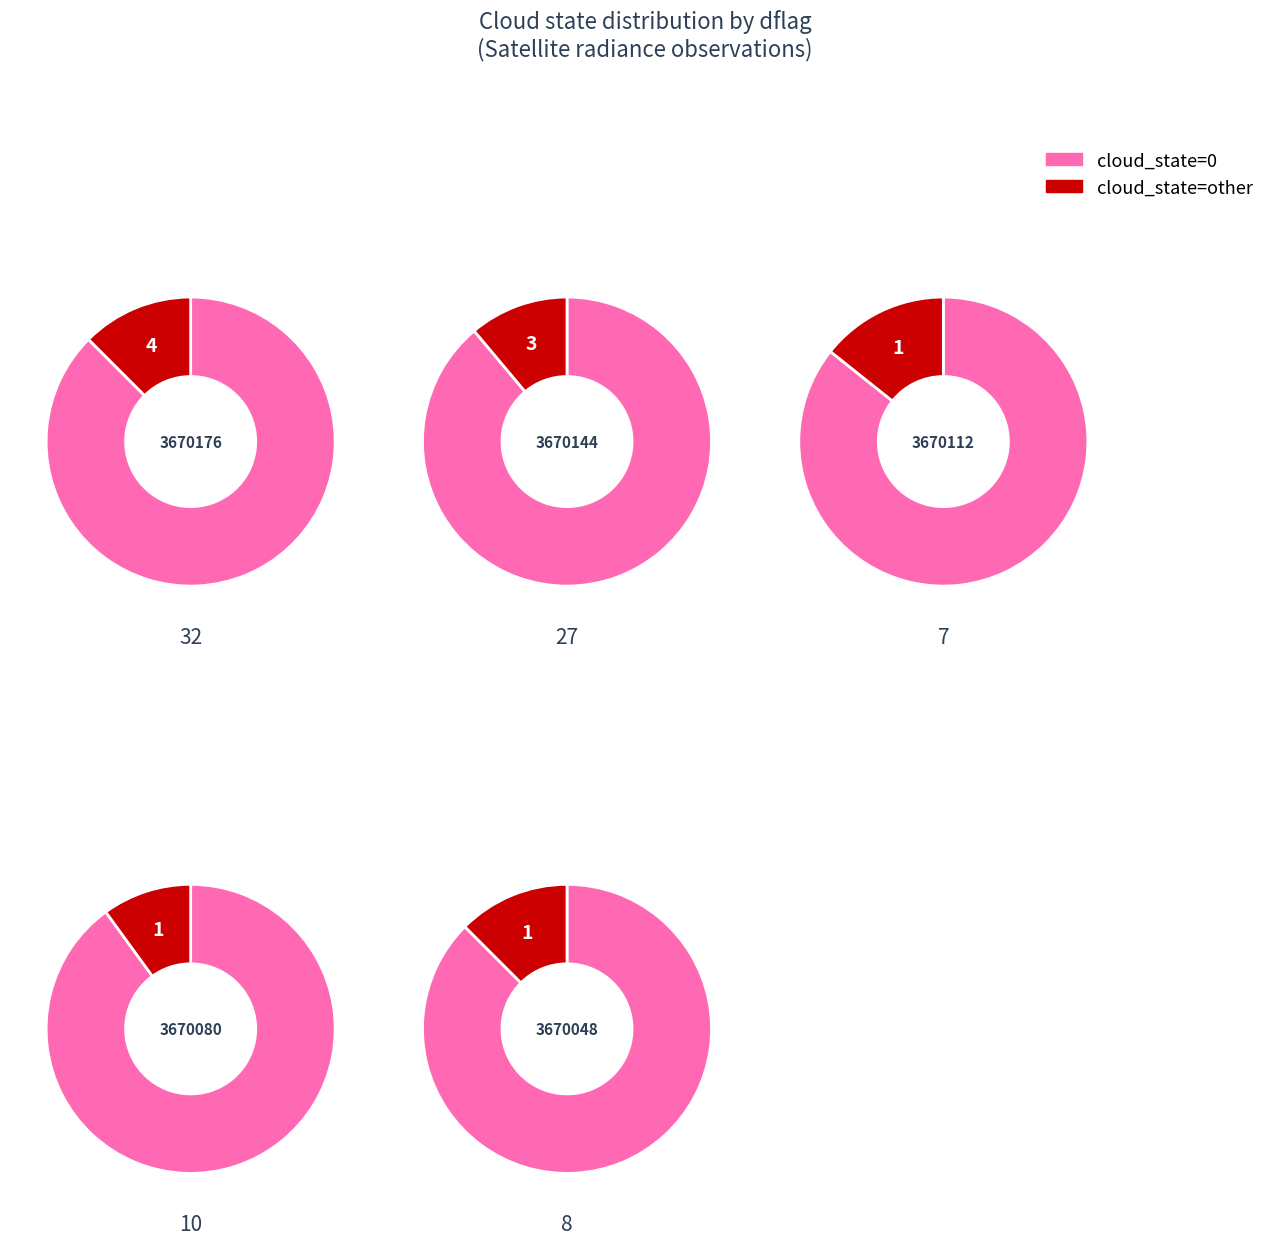

To the nearest percent, what is the average slice percentage?

20%